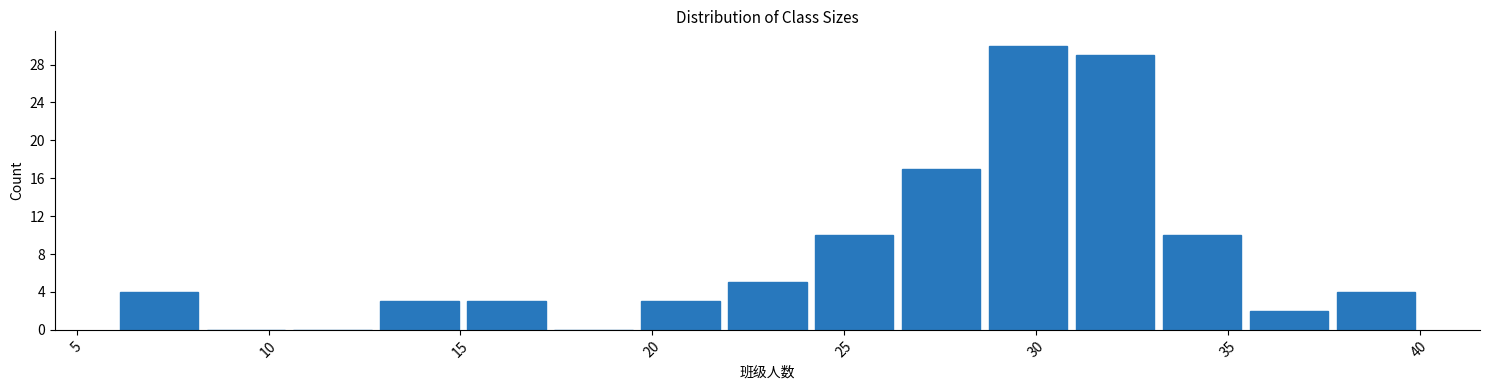

How tall is the bar that spans 13.0 to 15.0 on the x-axis? Neither the bar edges nor the heights are printed on the chart, so give them approximately, as read against the axes.

3